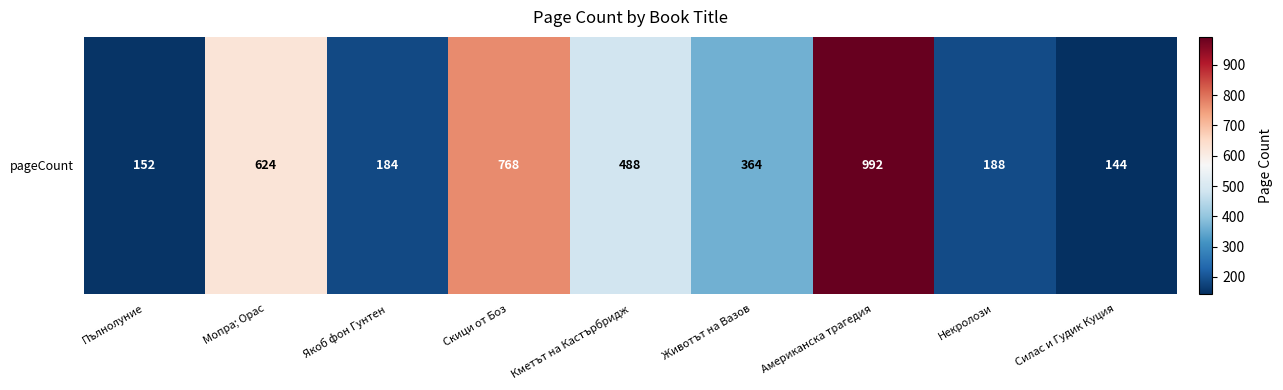

What is the minimum value shown in the chart?

144